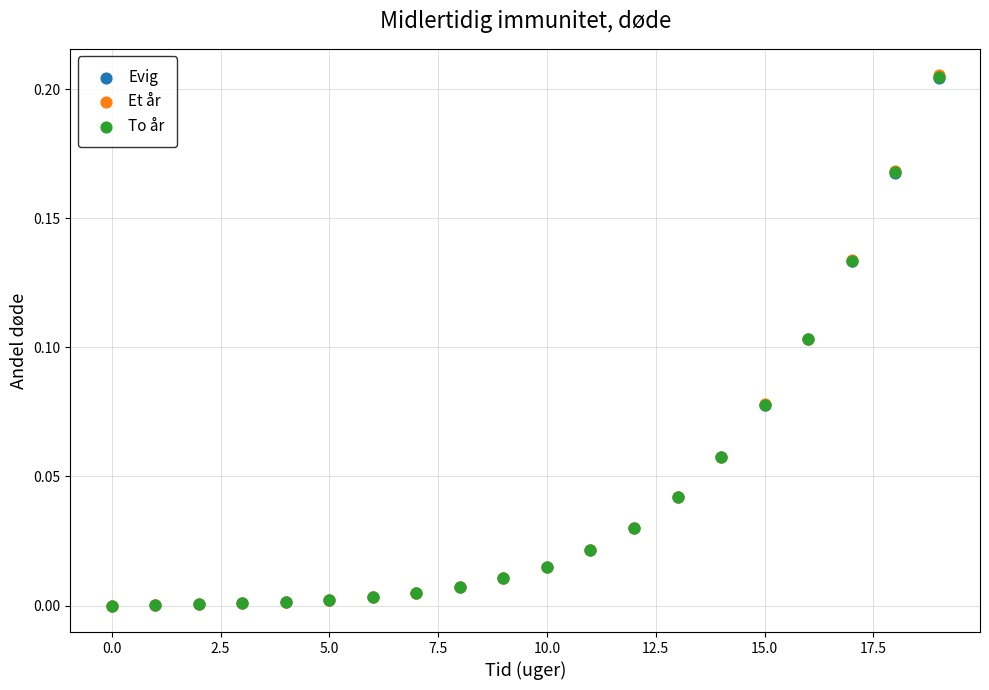

What are all the series names shown in the legend?

Evig, Et år, To år